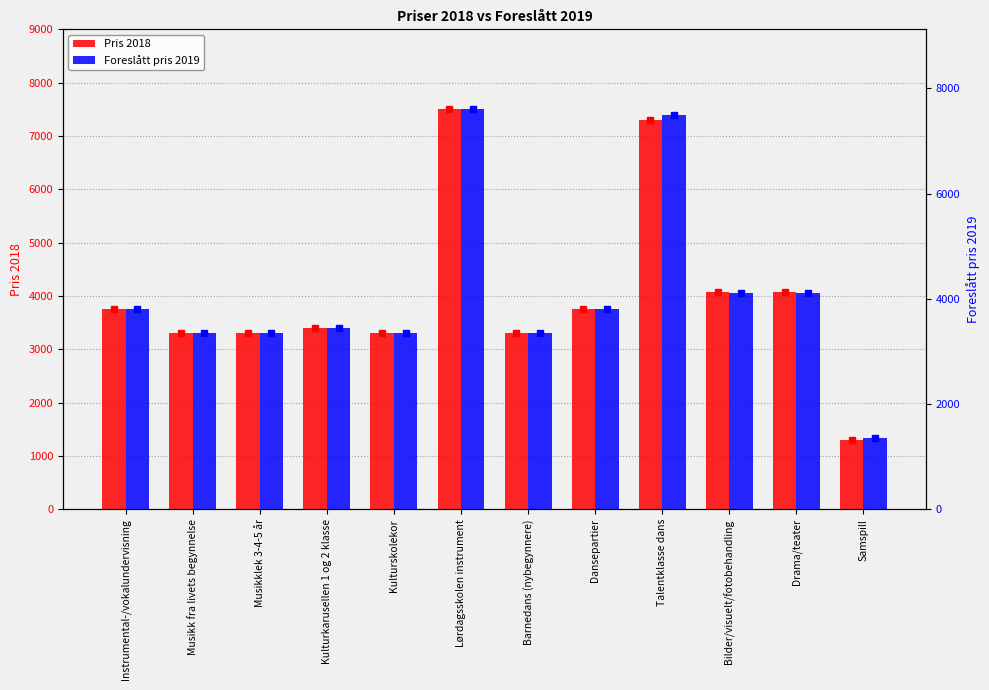

Which series has the largest total across all categories?

Foreslått pris 2019